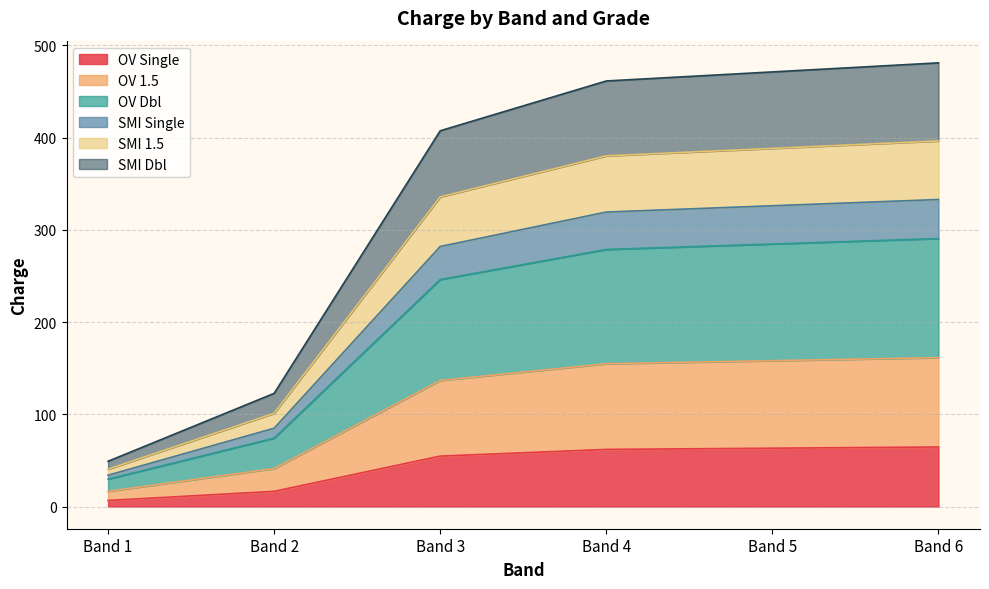

What is the total value across all series at Band 5?

471.3